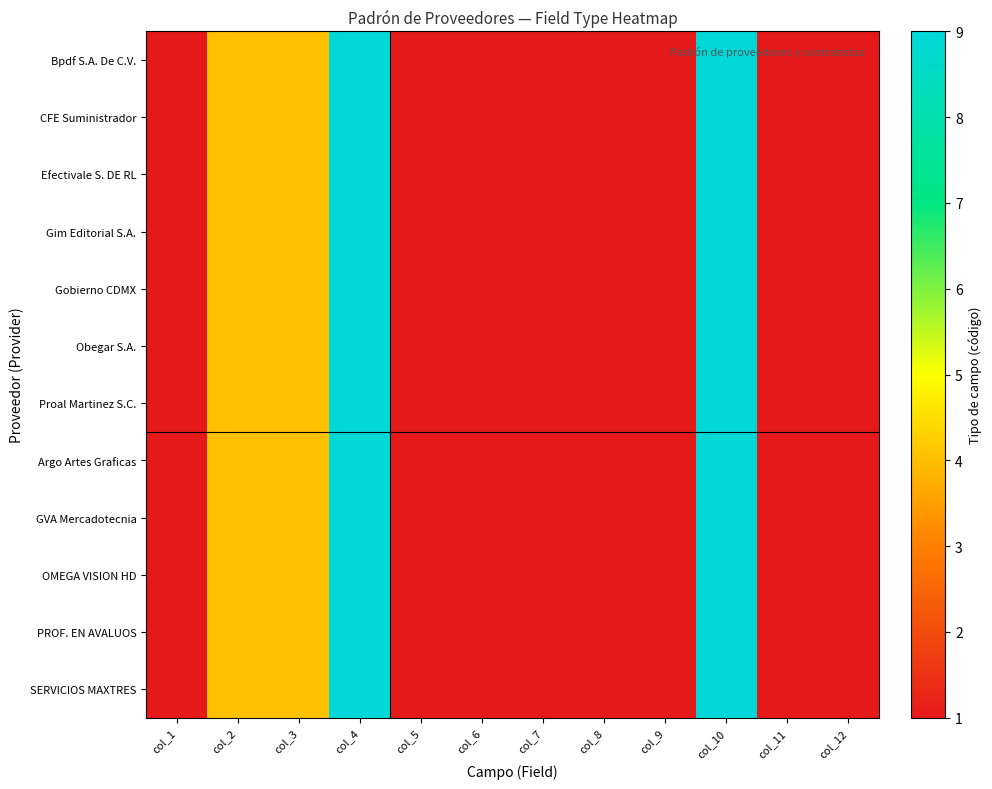

Reading left to right, transcribe all the data shown in this chart.

Bpdf S.A. De C.V.: col_1=1	col_2=4	col_3=4	col_4=9	col_5=1	col_6=1	col_7=1	col_8=1	col_9=1	col_10=9	col_11=1	col_12=1
CFE Suministrador: col_1=1	col_2=4	col_3=4	col_4=9	col_5=1	col_6=1	col_7=1	col_8=1	col_9=1	col_10=9	col_11=1	col_12=1
Efectivale S. DE RL: col_1=1	col_2=4	col_3=4	col_4=9	col_5=1	col_6=1	col_7=1	col_8=1	col_9=1	col_10=9	col_11=1	col_12=1
Gim Editorial S.A.: col_1=1	col_2=4	col_3=4	col_4=9	col_5=1	col_6=1	col_7=1	col_8=1	col_9=1	col_10=9	col_11=1	col_12=1
Gobierno CDMX: col_1=1	col_2=4	col_3=4	col_4=9	col_5=1	col_6=1	col_7=1	col_8=1	col_9=1	col_10=9	col_11=1	col_12=1
Obegar S.A.: col_1=1	col_2=4	col_3=4	col_4=9	col_5=1	col_6=1	col_7=1	col_8=1	col_9=1	col_10=9	col_11=1	col_12=1
Proal Martinez S.C.: col_1=1	col_2=4	col_3=4	col_4=9	col_5=1	col_6=1	col_7=1	col_8=1	col_9=1	col_10=9	col_11=1	col_12=1
Argo Artes Graficas: col_1=1	col_2=4	col_3=4	col_4=9	col_5=1	col_6=1	col_7=1	col_8=1	col_9=1	col_10=9	col_11=1	col_12=1
GVA Mercadotecnia: col_1=1	col_2=4	col_3=4	col_4=9	col_5=1	col_6=1	col_7=1	col_8=1	col_9=1	col_10=9	col_11=1	col_12=1
OMEGA VISION HD: col_1=1	col_2=4	col_3=4	col_4=9	col_5=1	col_6=1	col_7=1	col_8=1	col_9=1	col_10=9	col_11=1	col_12=1
PROF. EN AVALUOS: col_1=1	col_2=4	col_3=4	col_4=9	col_5=1	col_6=1	col_7=1	col_8=1	col_9=1	col_10=9	col_11=1	col_12=1
SERVICIOS MAXTRES: col_1=1	col_2=4	col_3=4	col_4=9	col_5=1	col_6=1	col_7=1	col_8=1	col_9=1	col_10=9	col_11=1	col_12=1